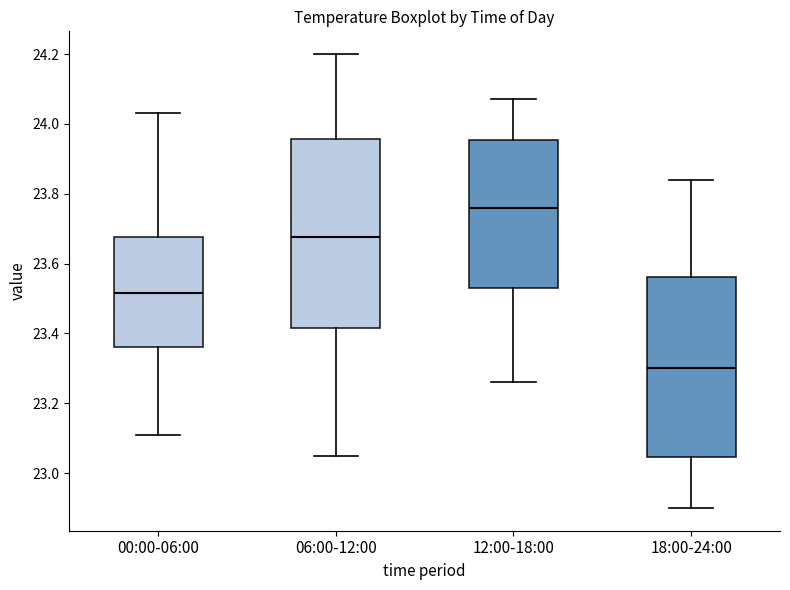

Reading left to right, read every box against the y-axis: the position of its median line, the range the box covers, and the ends of its whiskers. The values are not printed on the chart, so give them approximately, as read against the axis.

00:00-06:00: median 23.52, box 23.36 to 23.68, whiskers 23.12 to 24.04
06:00-12:00: median 23.68, box 23.42 to 23.96, whiskers 23.06 to 24.20
12:00-18:00: median 23.76, box 23.54 to 23.96, whiskers 23.26 to 24.08
18:00-24:00: median 23.30, box 23.04 to 23.56, whiskers 22.90 to 23.84